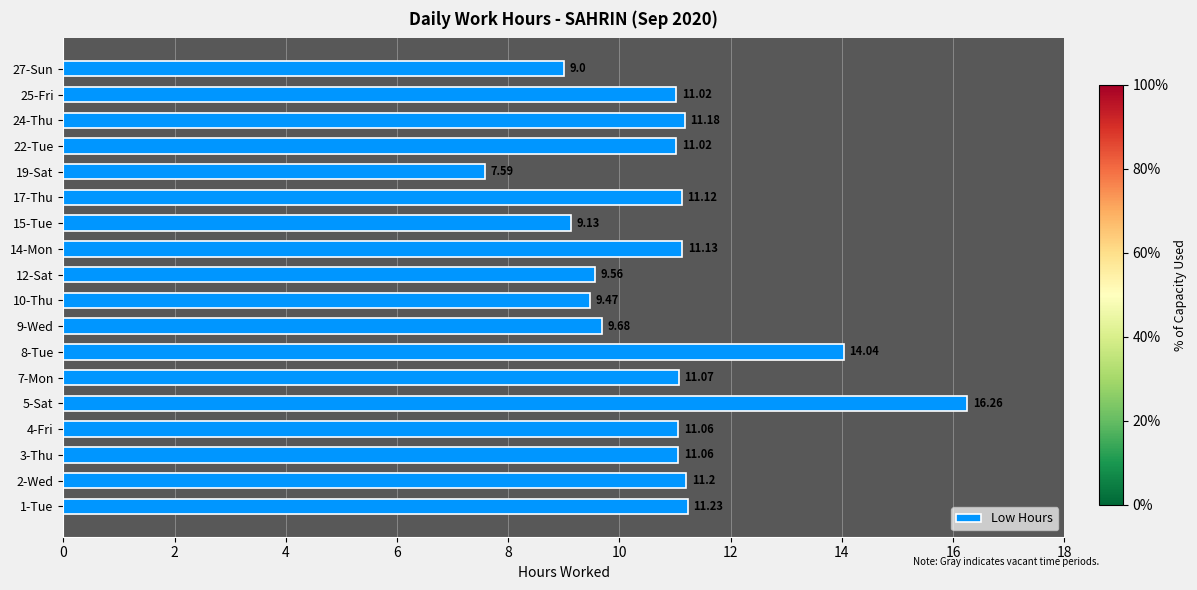

Approximately how many times larger is the value at 17-Thu compared to 7-Mon?

1.0